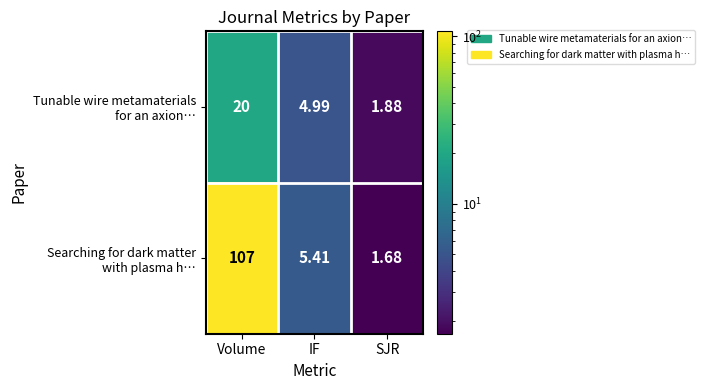

Which category has the highest value across all series?

Volume